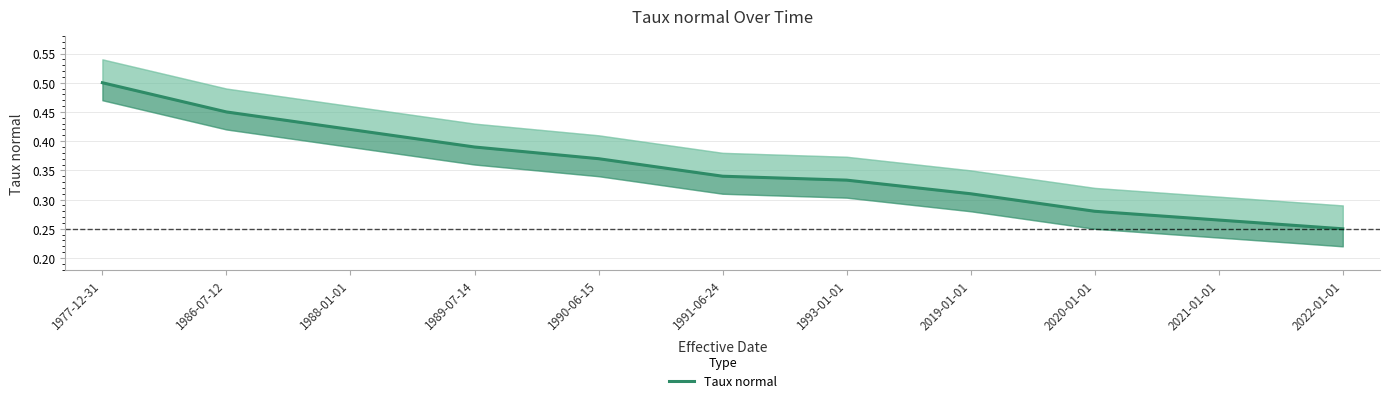

Reading left to right, transcribe all the data shown in this chart.

1977-12-31=0.5	1986-07-12=0.5	1988-01-01=0.4	1989-07-14=0.4	1990-06-15=0.4	1991-06-24=0.3	1993-01-01=0.3	2019-01-01=0.3	2020-01-01=0.3	2021-01-01=0.3	2022-01-01=0.2